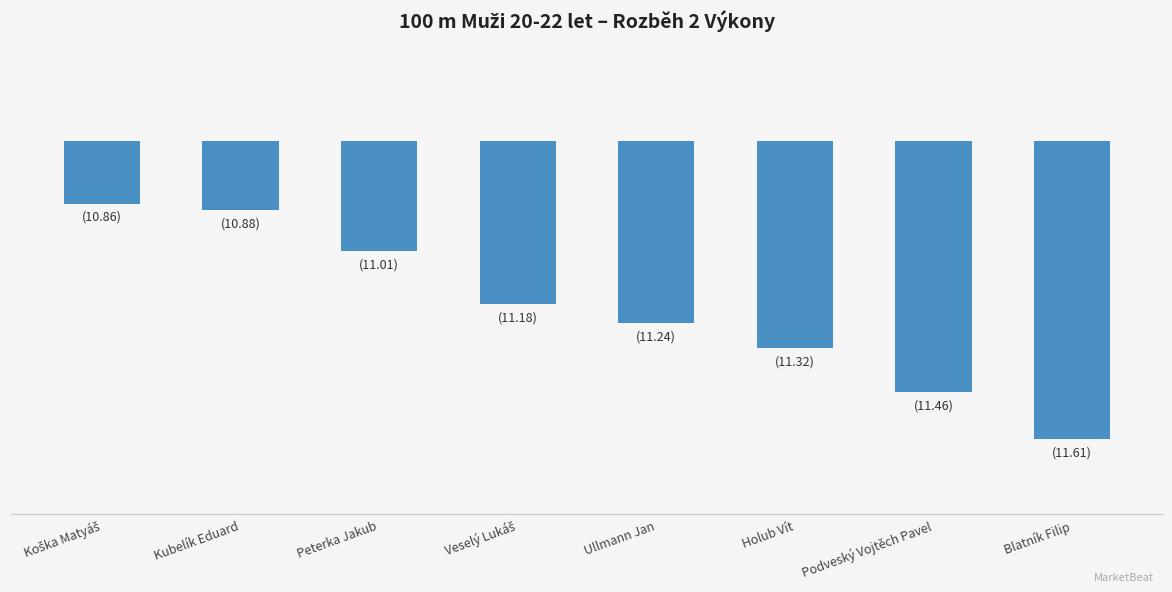

What is the minimum value shown in the chart?

-0.9